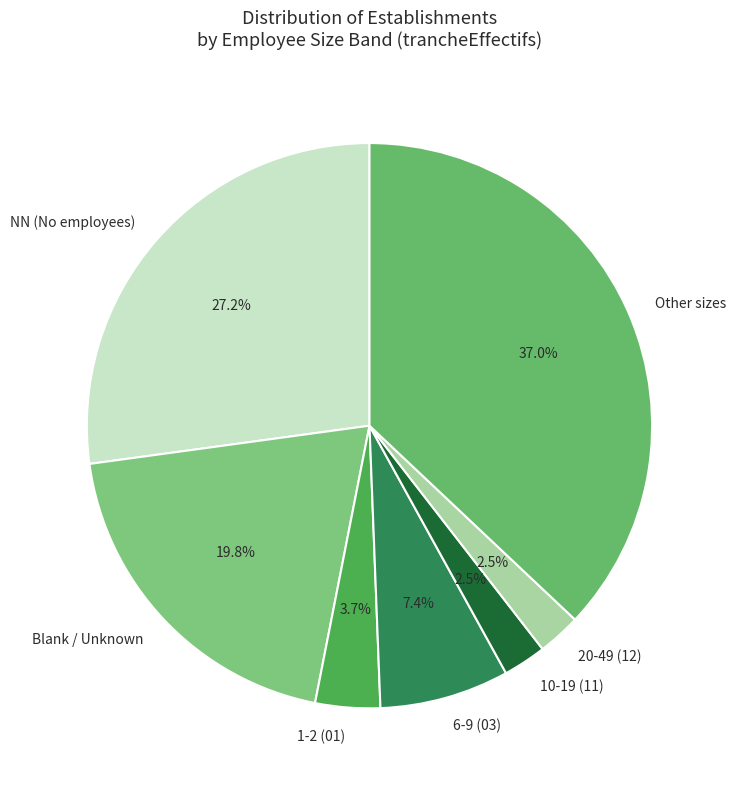

To the nearest percent, what is the average slice percentage?

14%